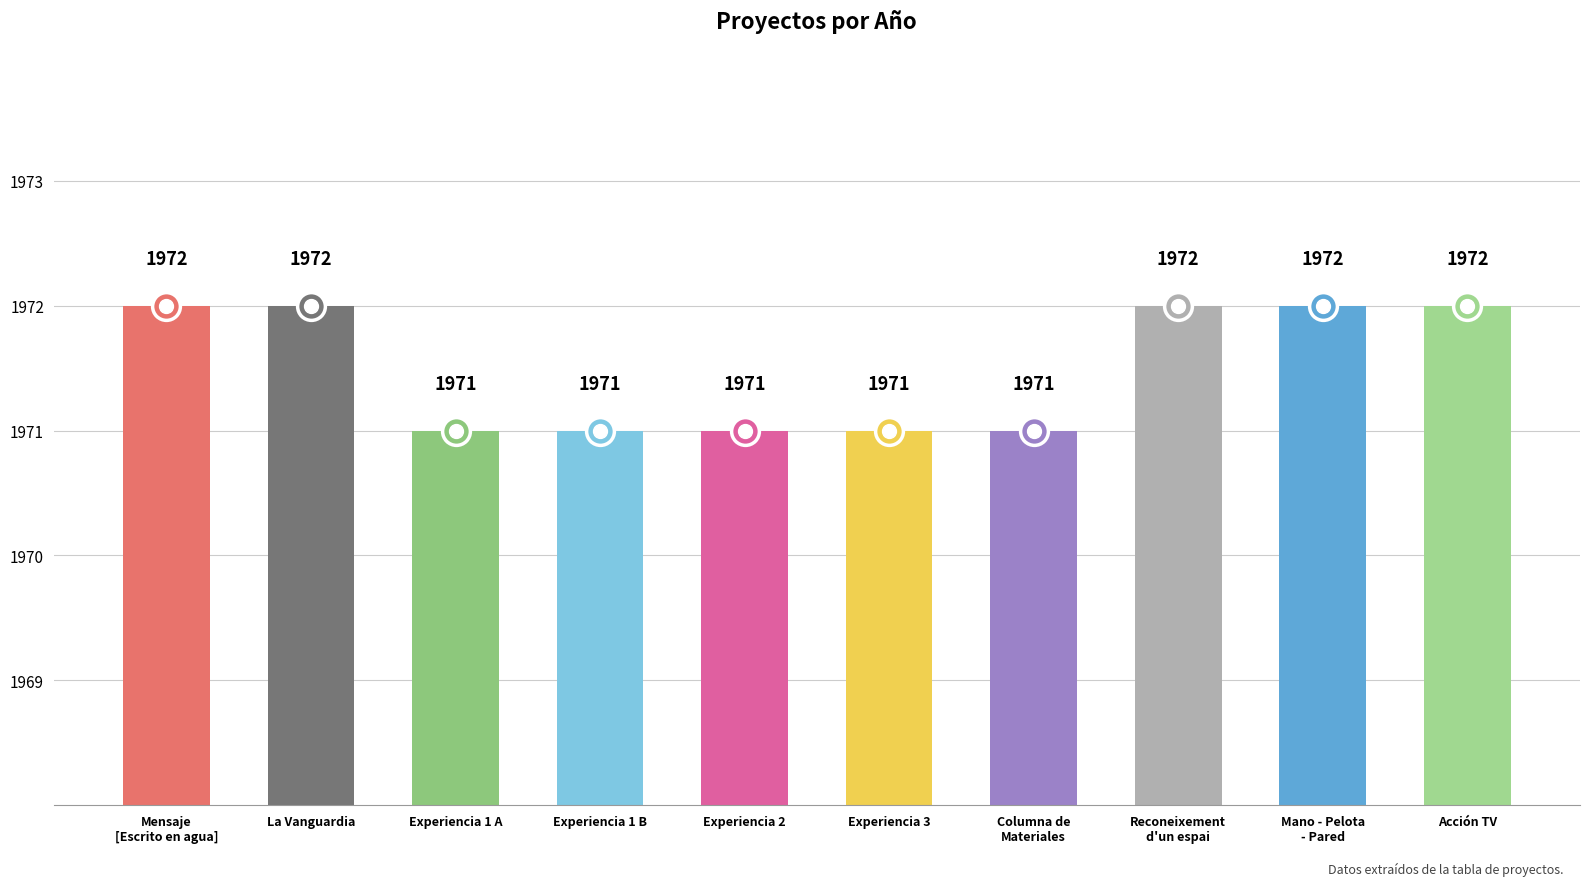

Does the chart contain any negative values?

No